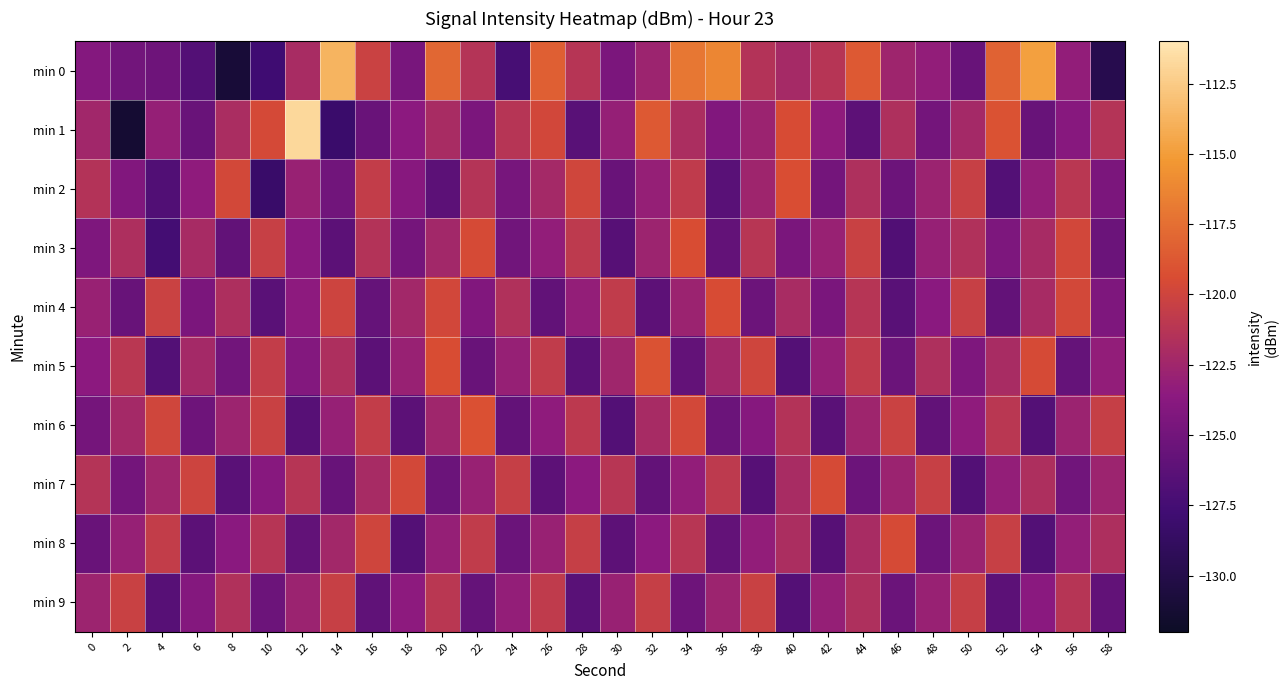

What is the difference between the highest and lowest values at 22?

6.5